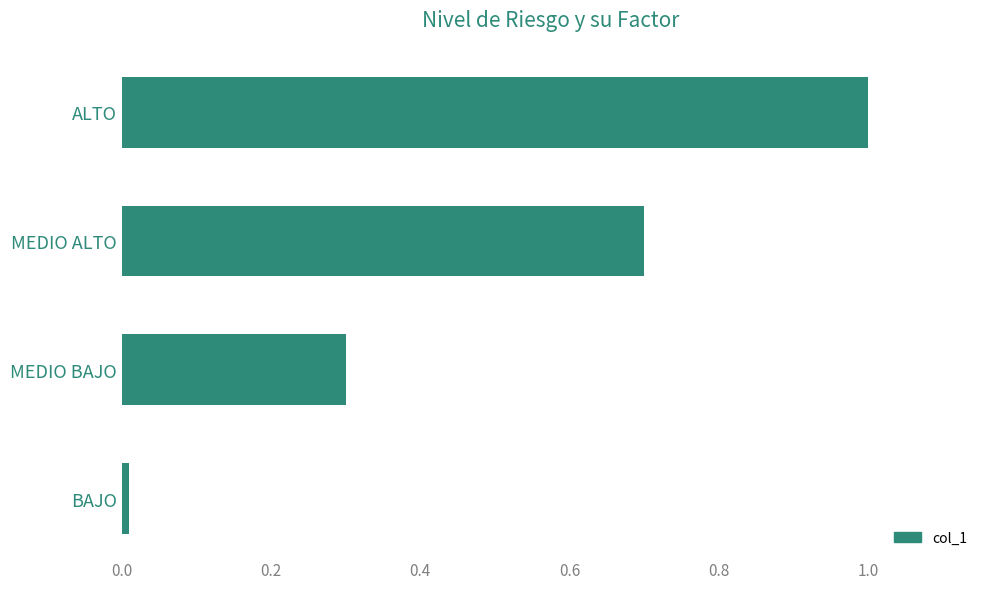

The value at MEDIO ALTO is 1.1. True or false?

False